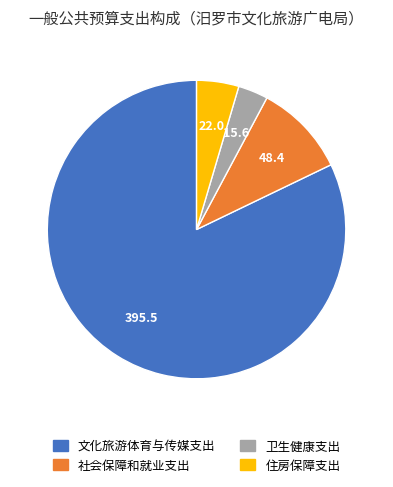

Combined, do 社会保障和就业支出 and 卫生健康支出 account for over 50%?

No